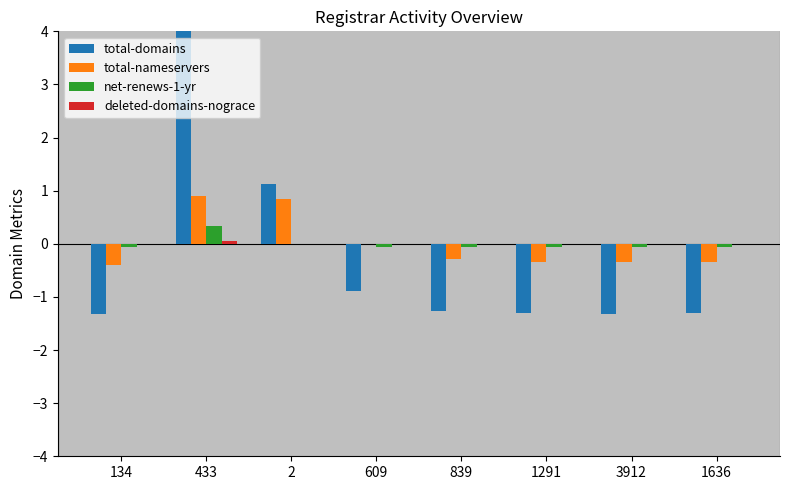

What are all the series names shown in the legend?

total-domains, total-nameservers, net-renews-1-yr, deleted-domains-nograce